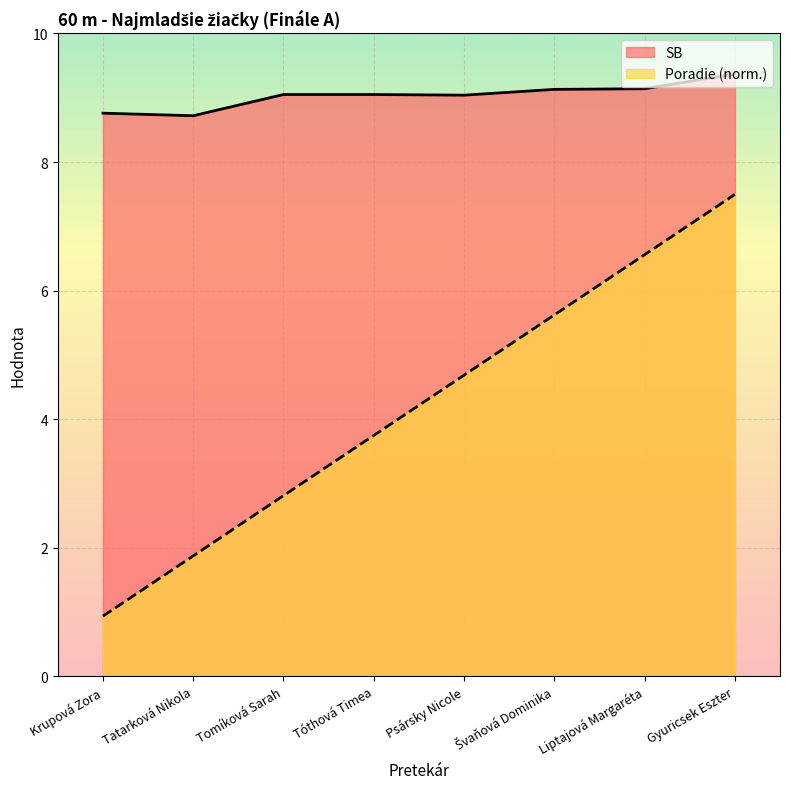

At which label does Poradie first exceed 4?

Psársky Nicole